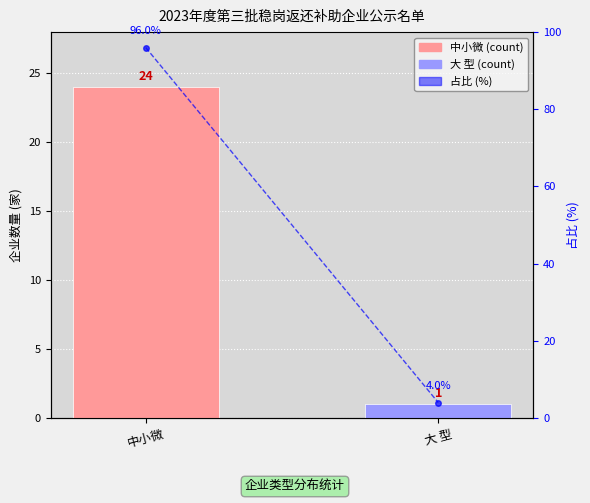

What is the maximum value shown in the chart?

96